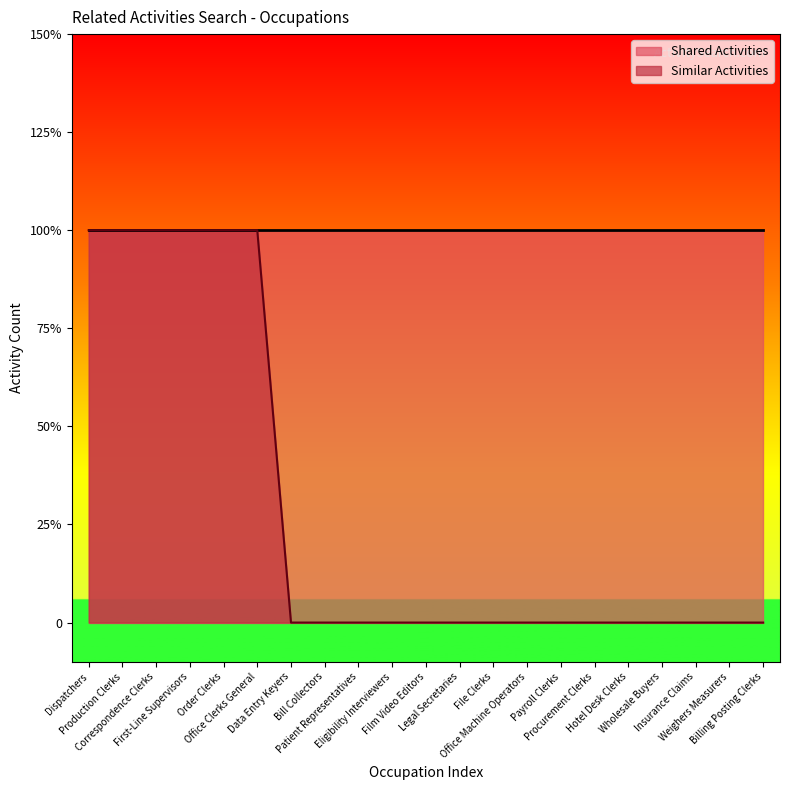

Is it true that the value at Payroll Clerks is 0?

False